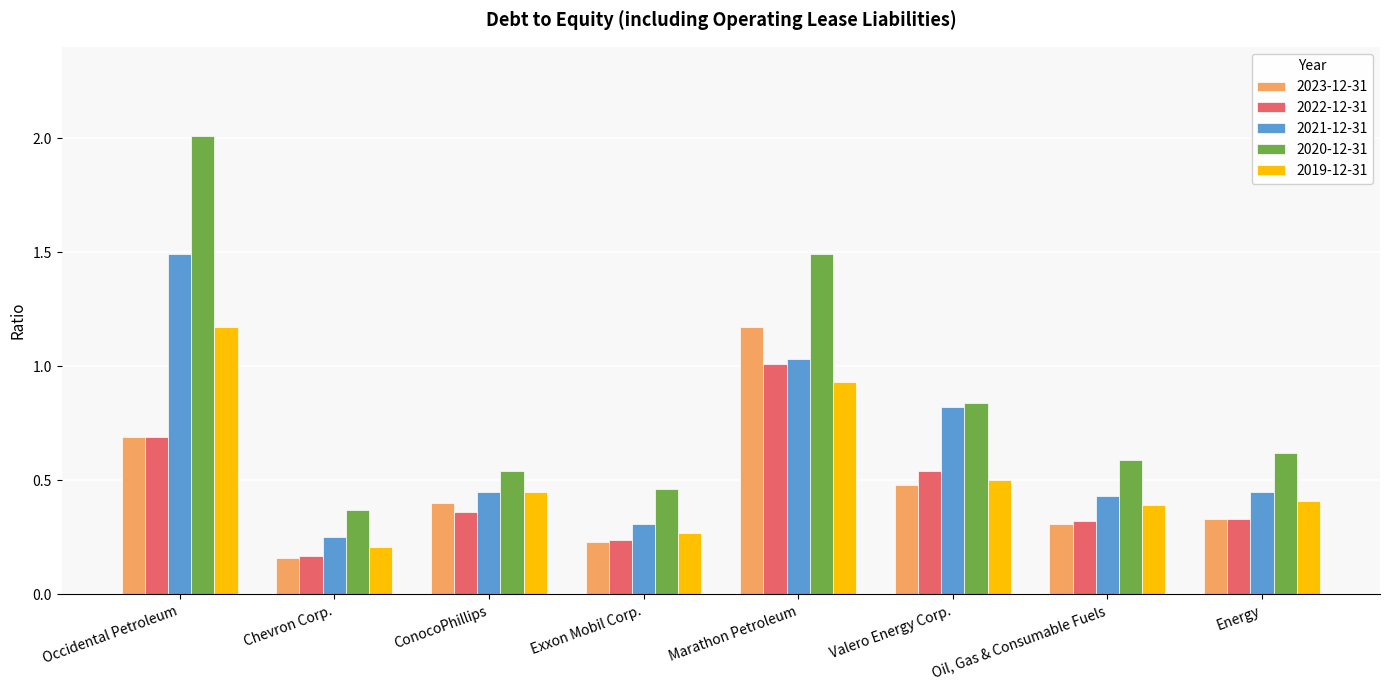

What is the sum of the 2020-12-31 values at Exxon Mobil Corp. and Valero Energy Corp.?

1.3